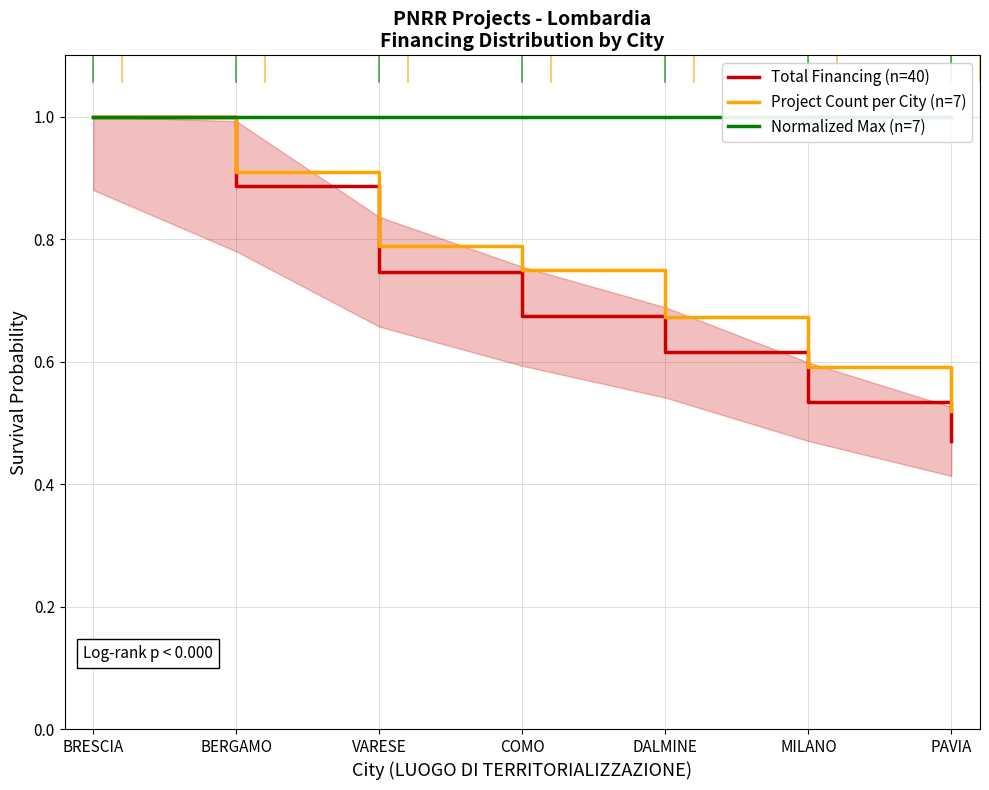

Is the value of Project Count per City (n=7) at BRESCIA greater than the value of Total Financing (n=40) at COMO?

Yes